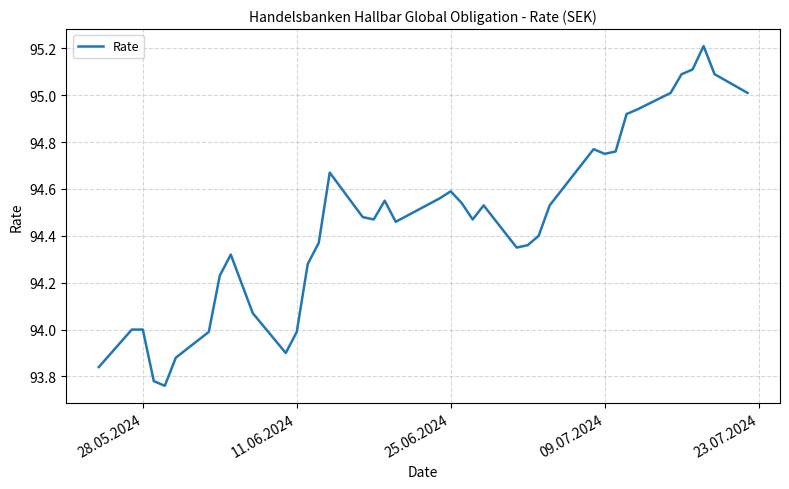

What is the greatest value displayed?

95.2